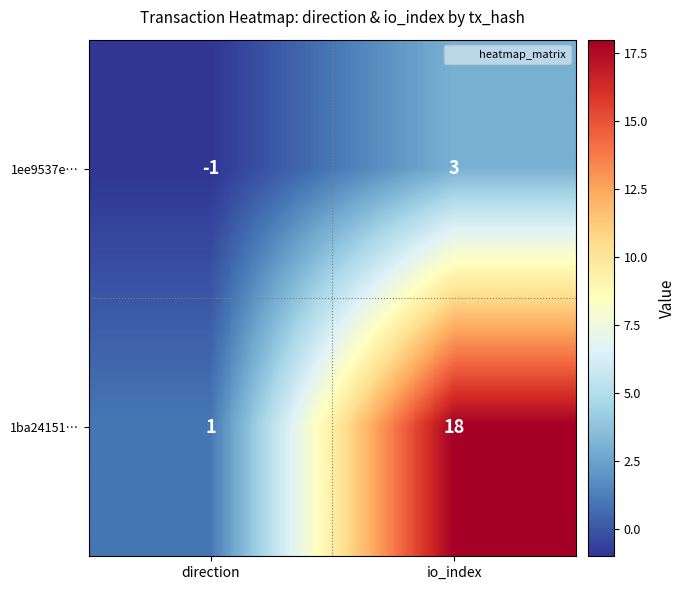

What is the total value across all series at io_index?

21